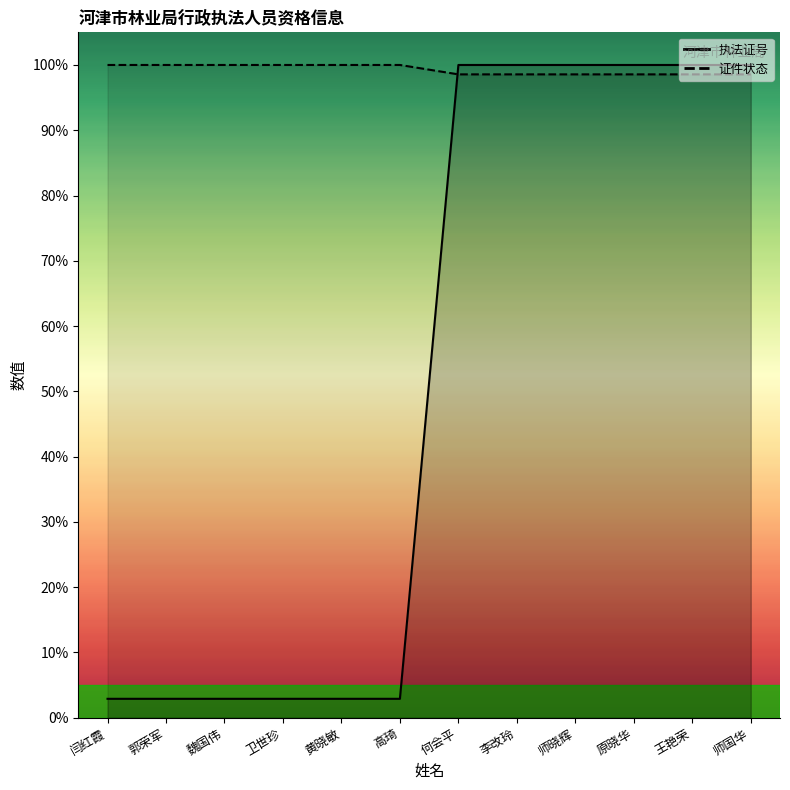

At how many categories does at least one series exceed 94?

12